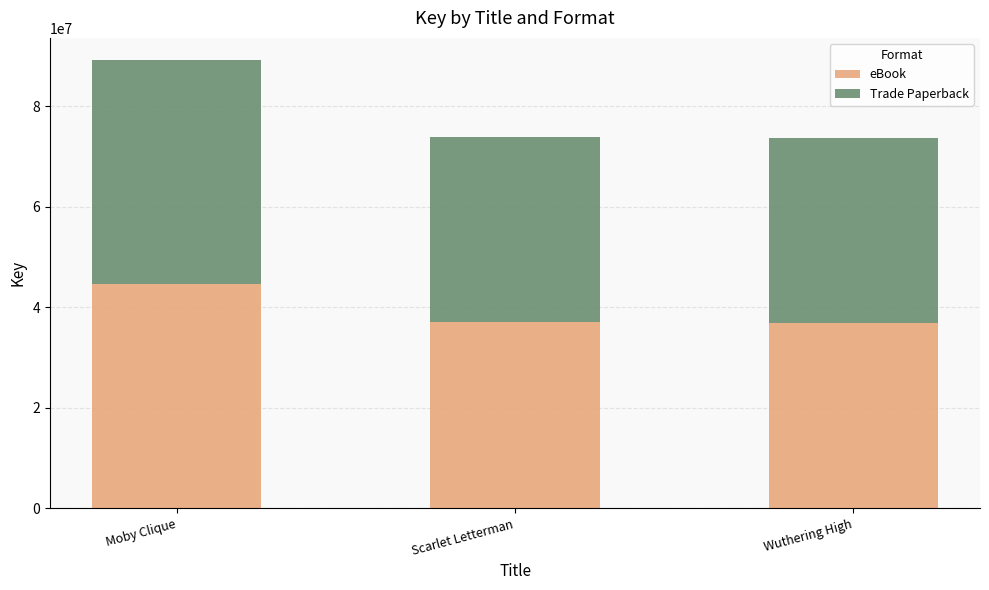

What is the lowest value of the eBook series?

36824518